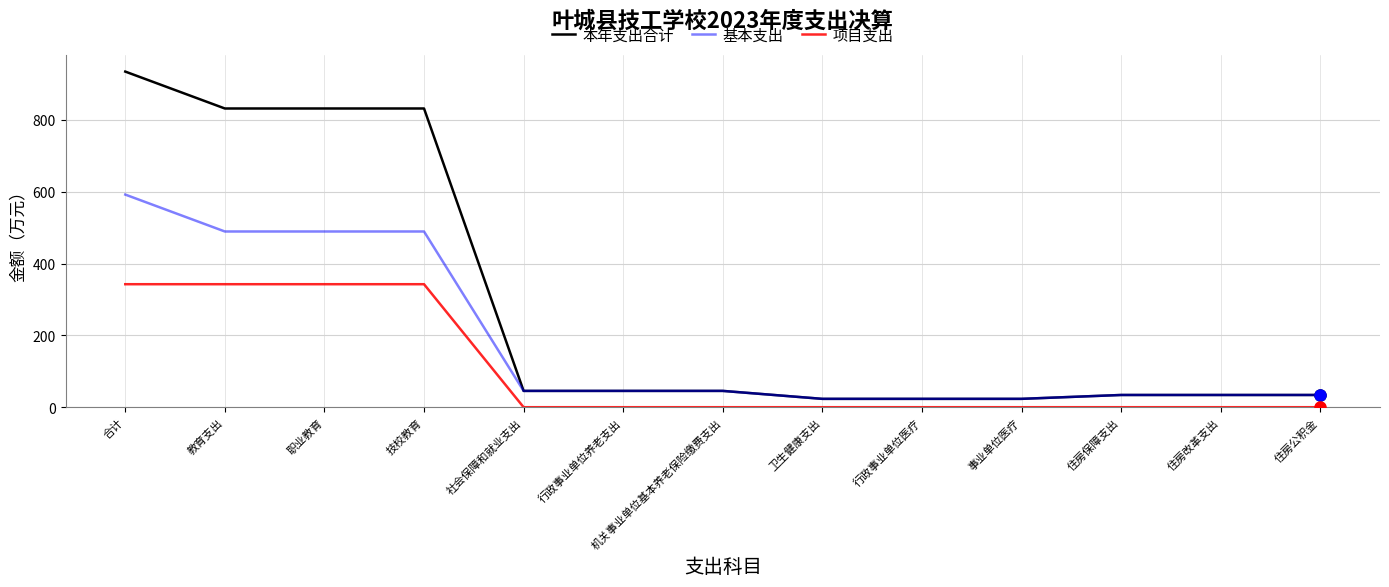

What position from the right is 住房保障支出?

3